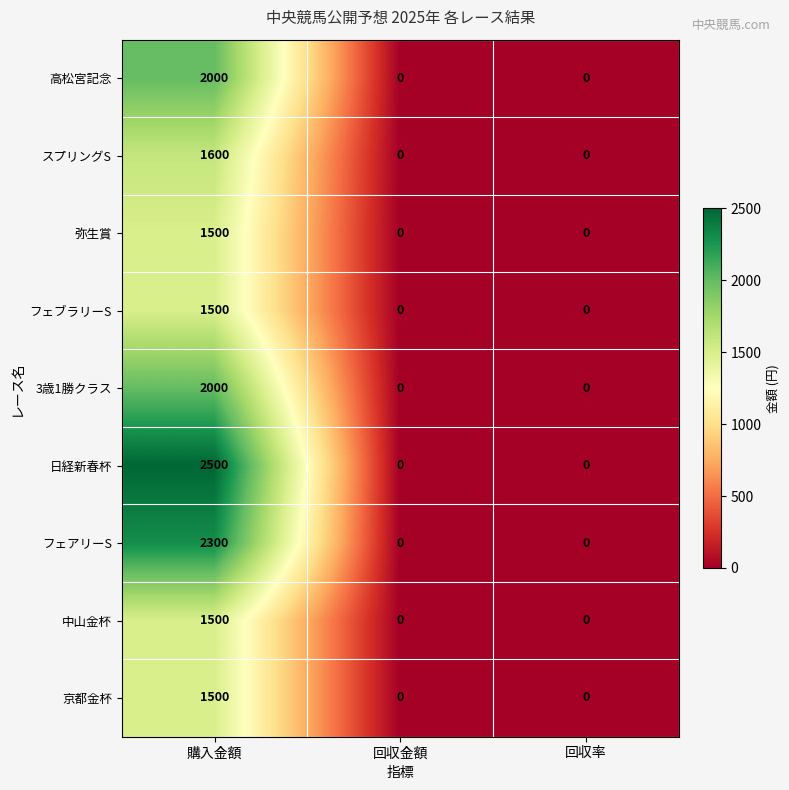

What is the average value of the 弥生賞 series?

500